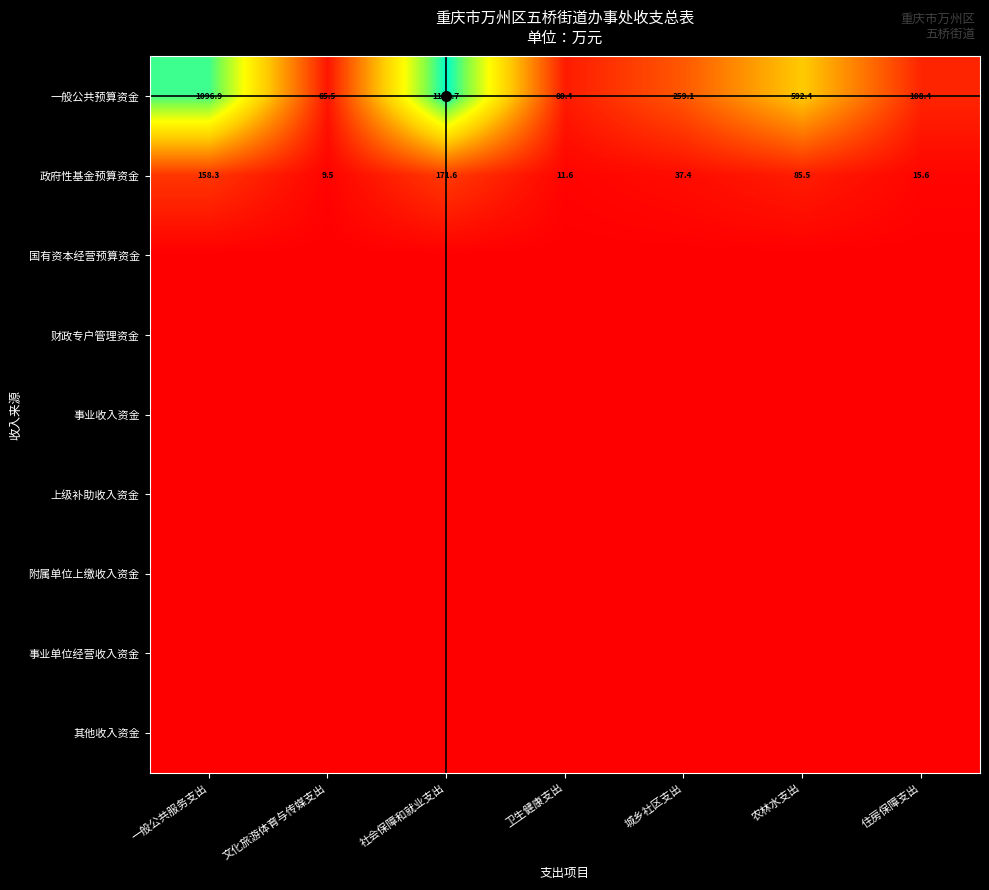

What is the difference between the maximum and minimum values in the 一般公共预算资金 series?

1123.2